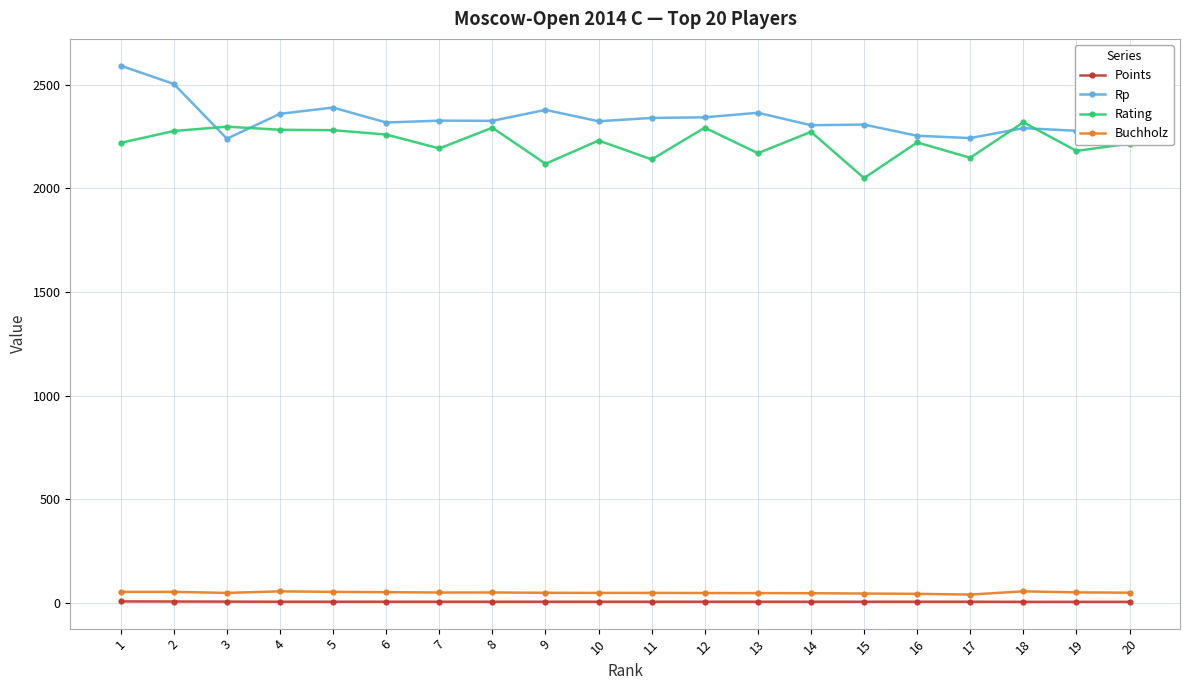

Where is the first local minimum for Rp?

3